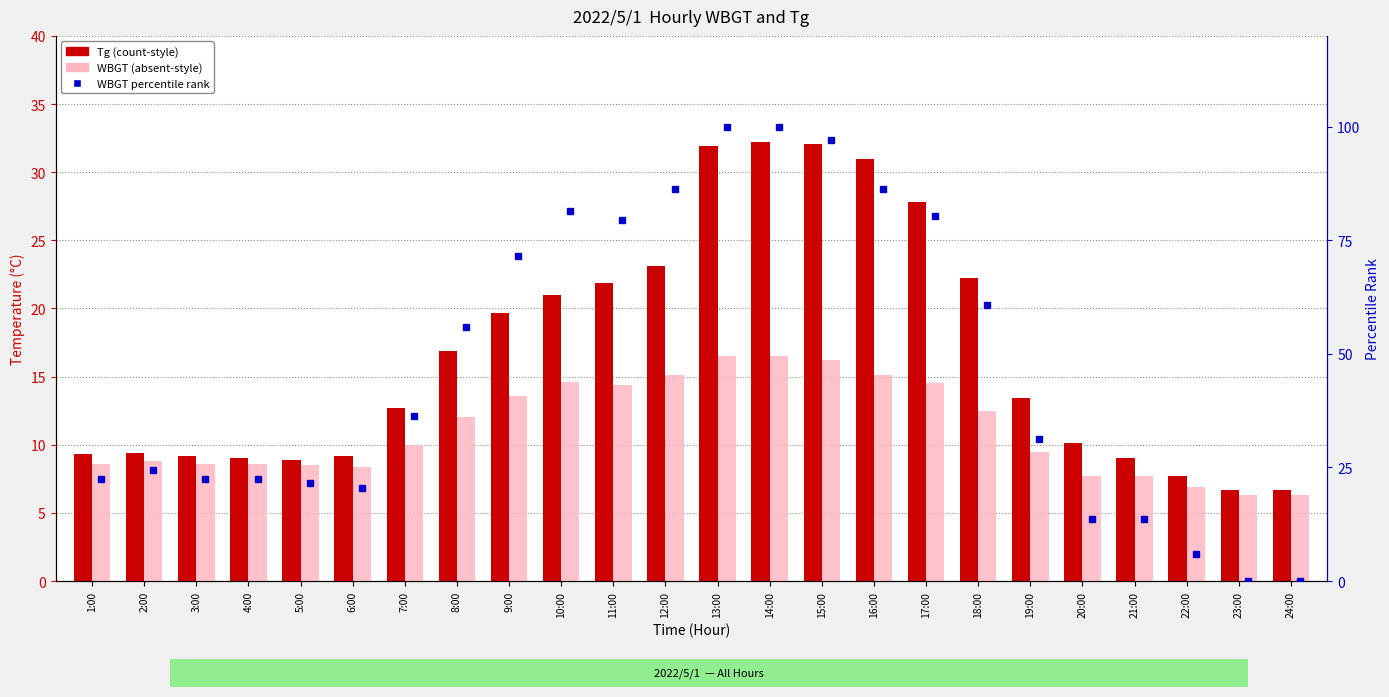

What is the value of the WBGT bar at the 19th from the left?

9.5